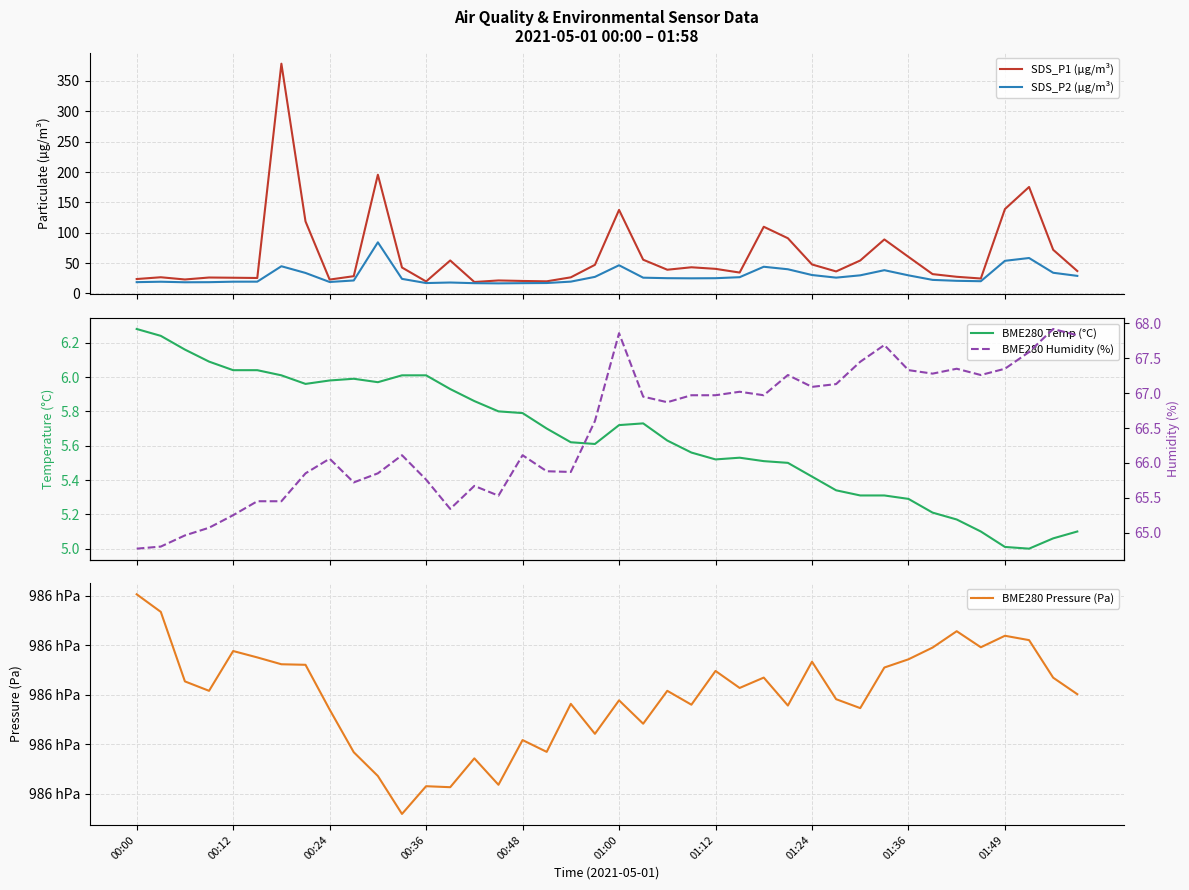

What is the total value across all series at 26?

98839.7